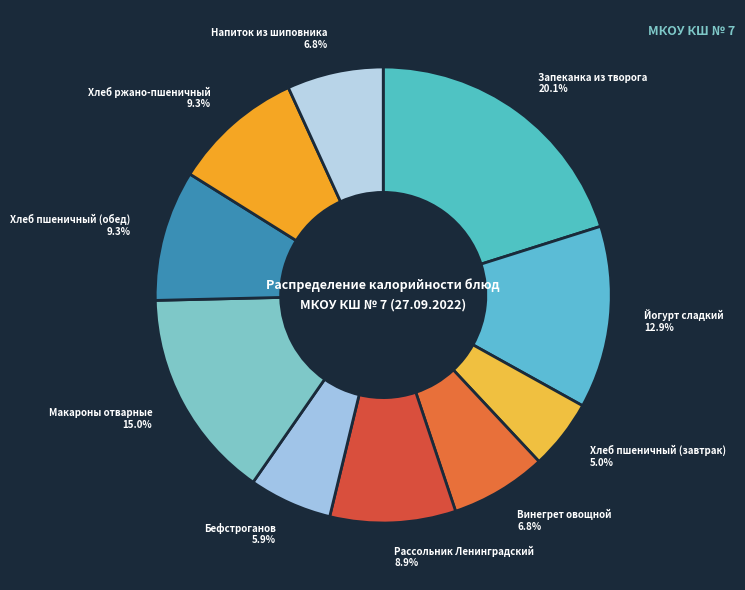

What percentage is NOT represented by Хлеб пшеничный (обед)?

90.7%